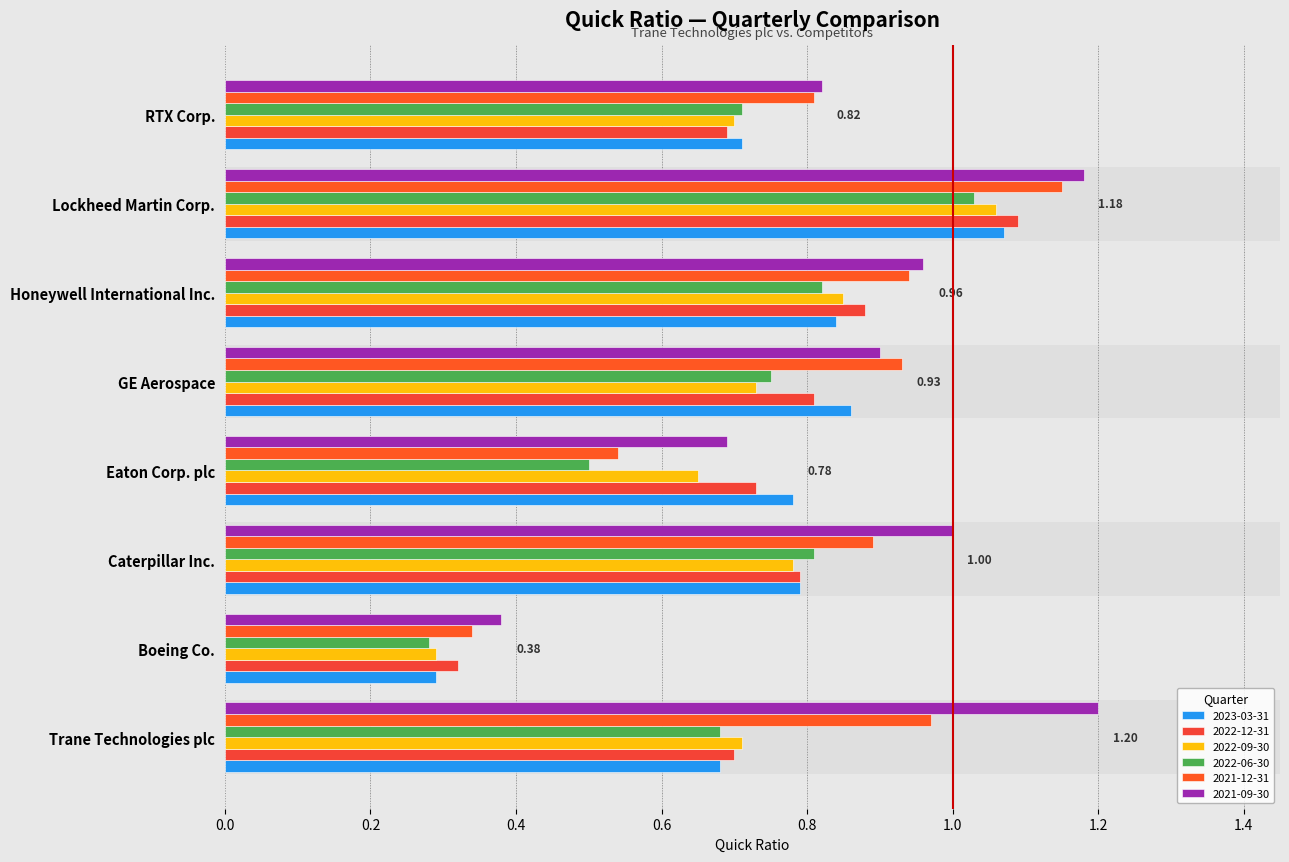

What is the label of the 6th bar from the right?

Caterpillar Inc.